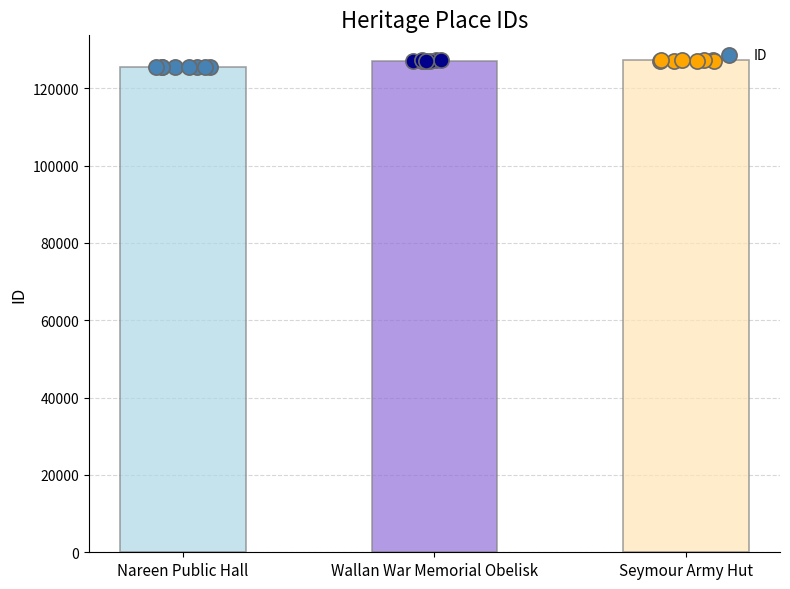

What is the ratio of the value at Nareen Public Hall to the value at Wallan War Memorial Obelisk?

1.0